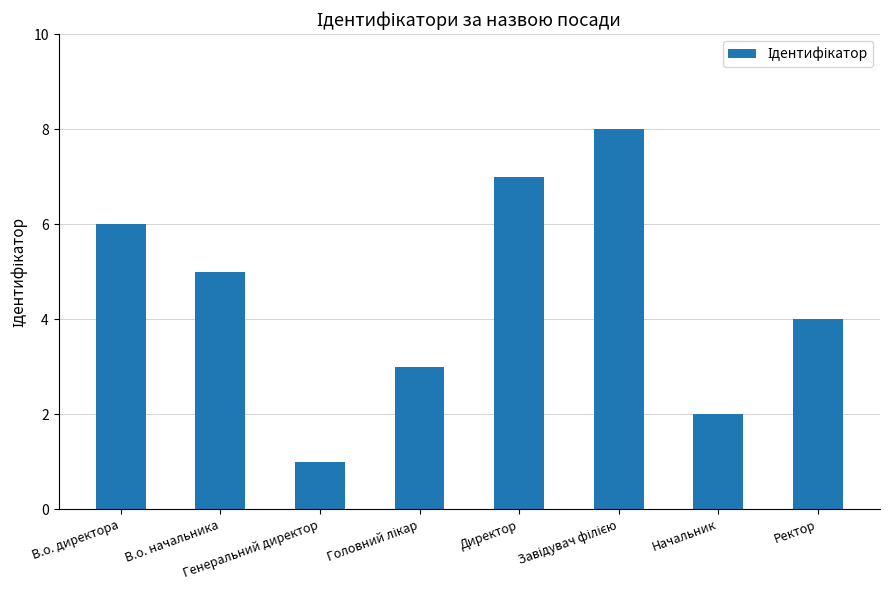

Where does the data first go above 5?

В.о. директора